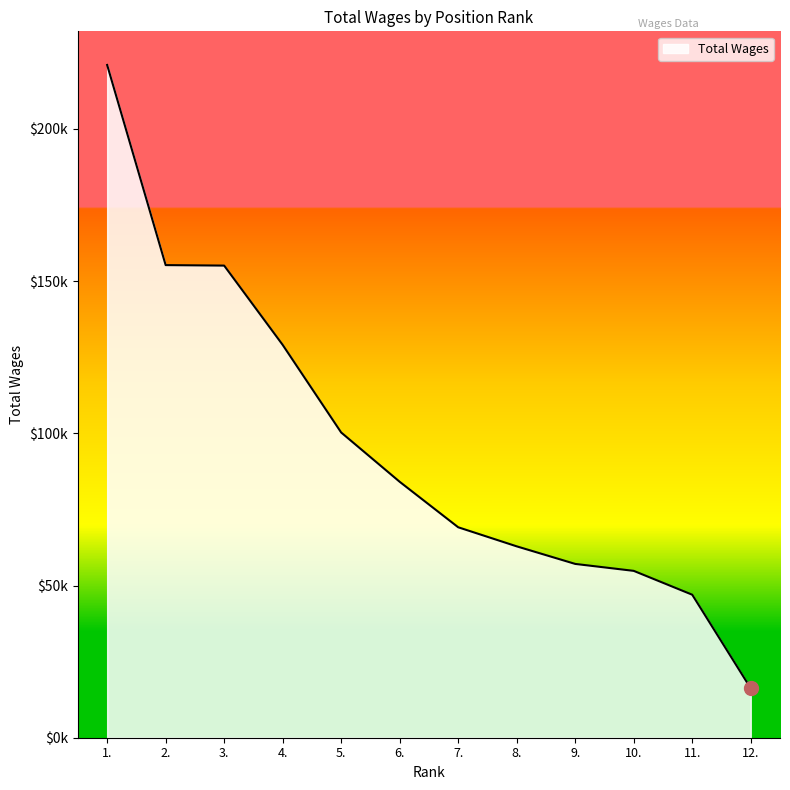

What is the value of the 10th point from the left?

54812